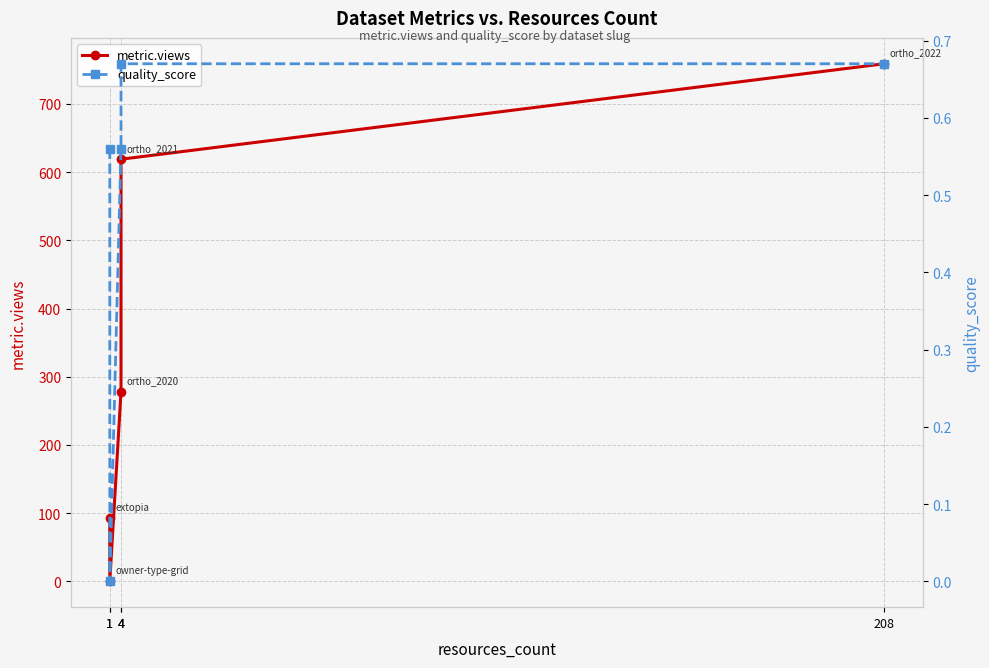

Rank the series by their average value, from highest to lowest.

metric.views, quality_score